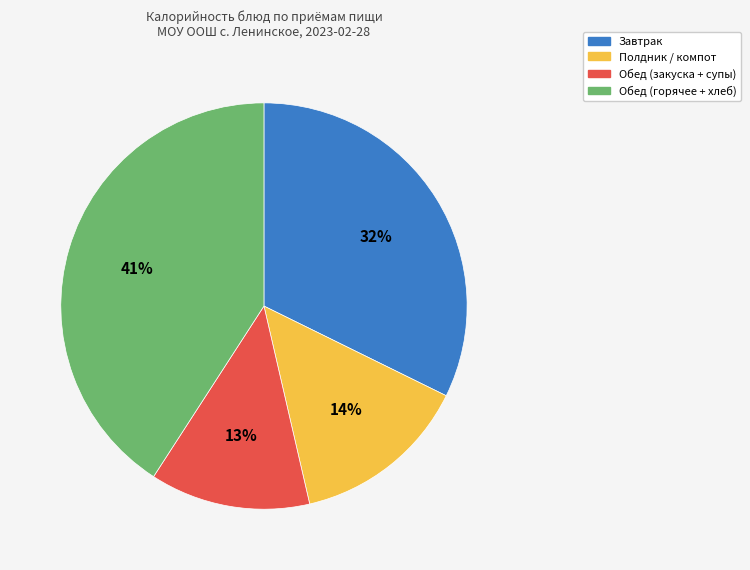

Does any single category account for the majority?

No